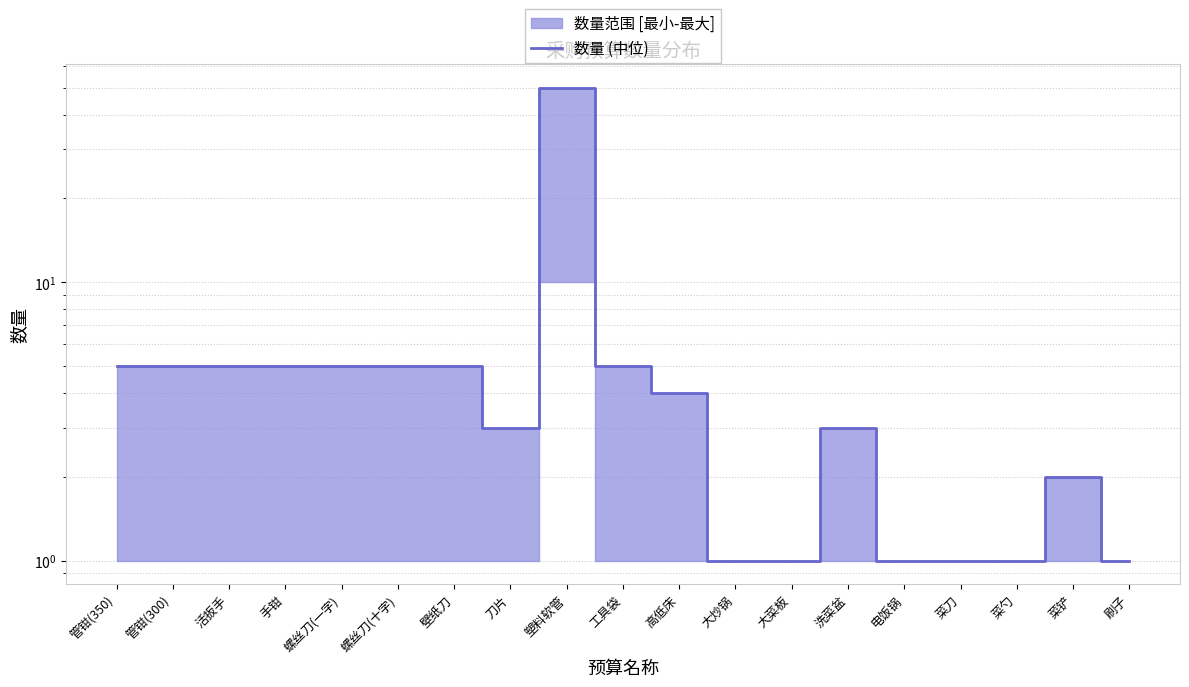

Which has a higher value, 高低床 or 活扳手?

活扳手